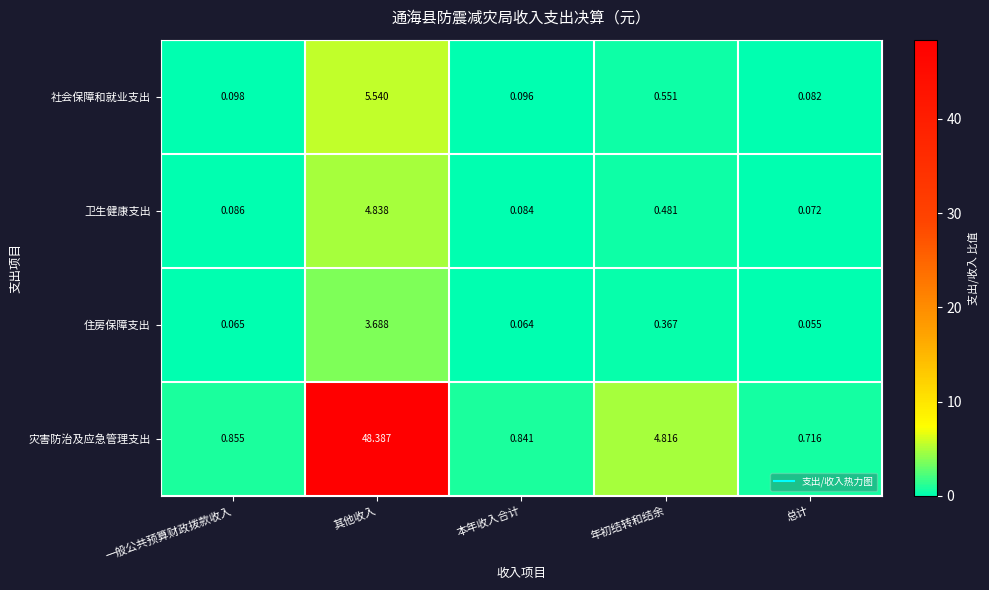

Which series has the widest spread of values?

灾害防治及应急管理支出